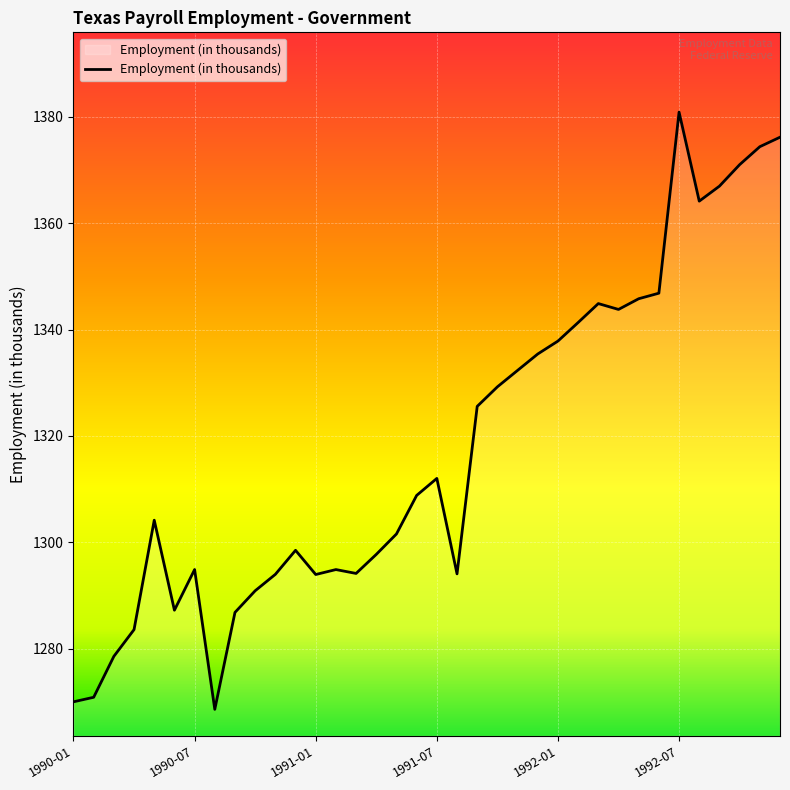

What is the difference between the maximum and minimum values?

112.3